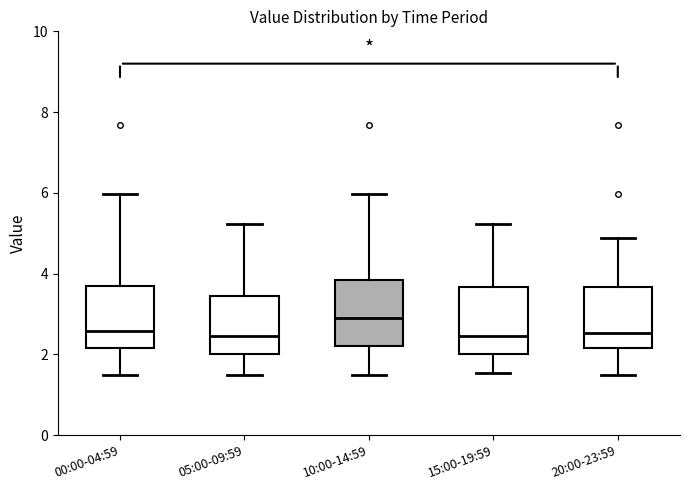

Where does the upper whisker of the box for 20:00-23:59 end on the y-axis? The values are not printed on the chart, so give them approximately, as read against the axis.

4.8